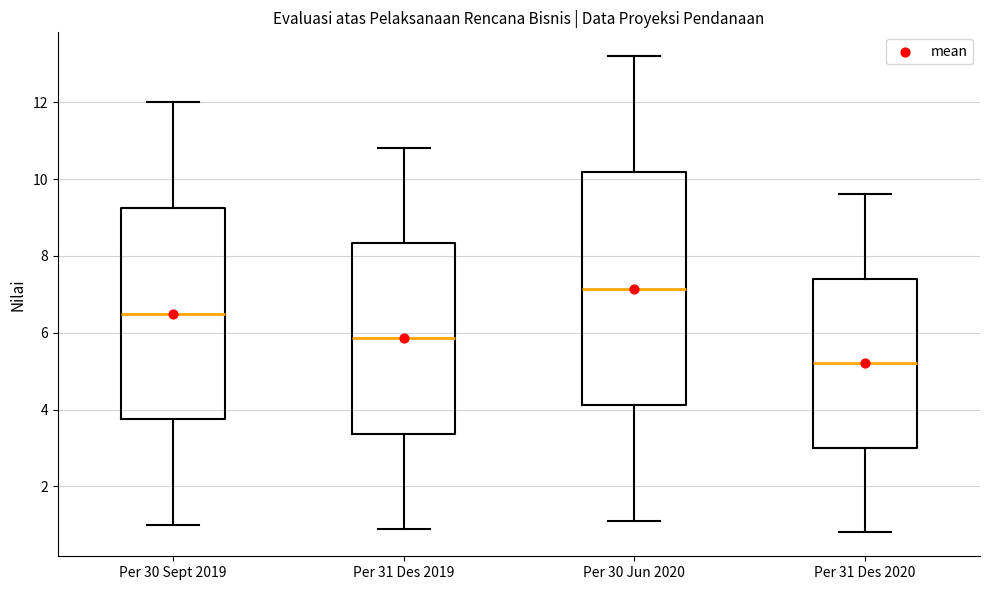

Which box has the lowest median line?

Per 31 Des 2020